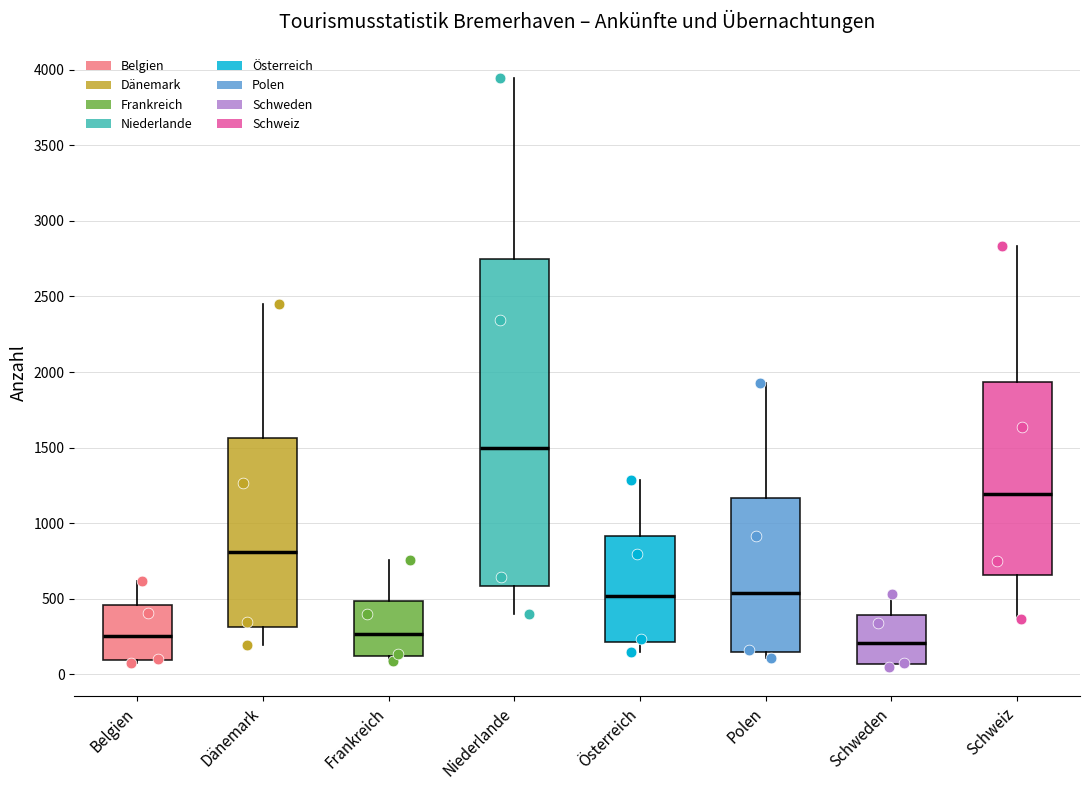

Which box is the tallest, from its lower edge to its upper edge?

Niederlande